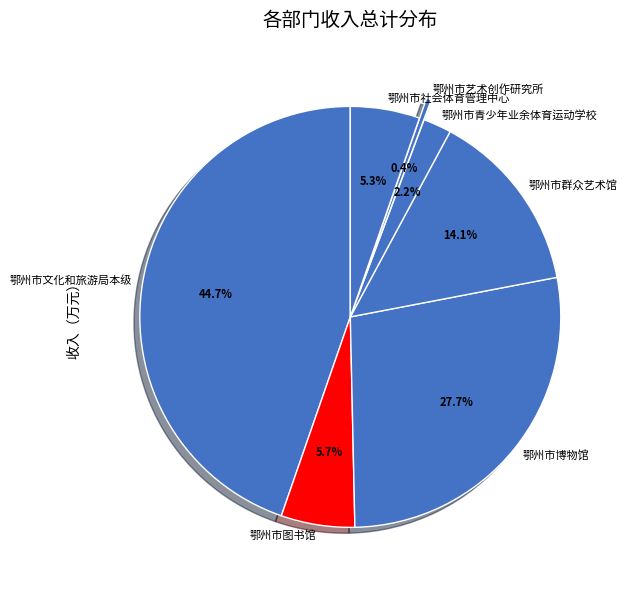

Is there a majority slice in this chart?

No